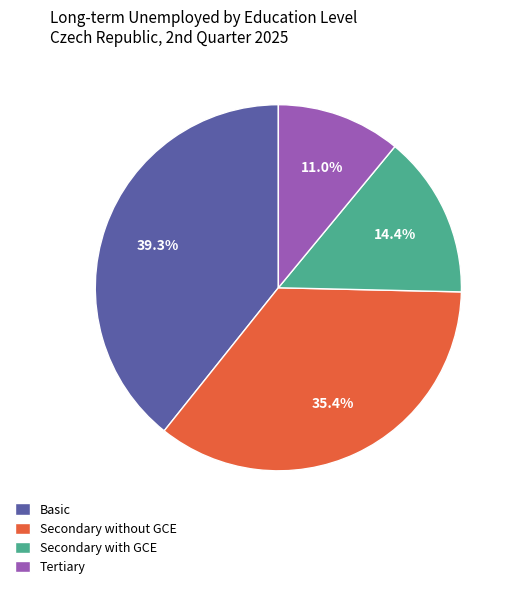

Does Secondary without GCE account for over 50% of the chart?

No